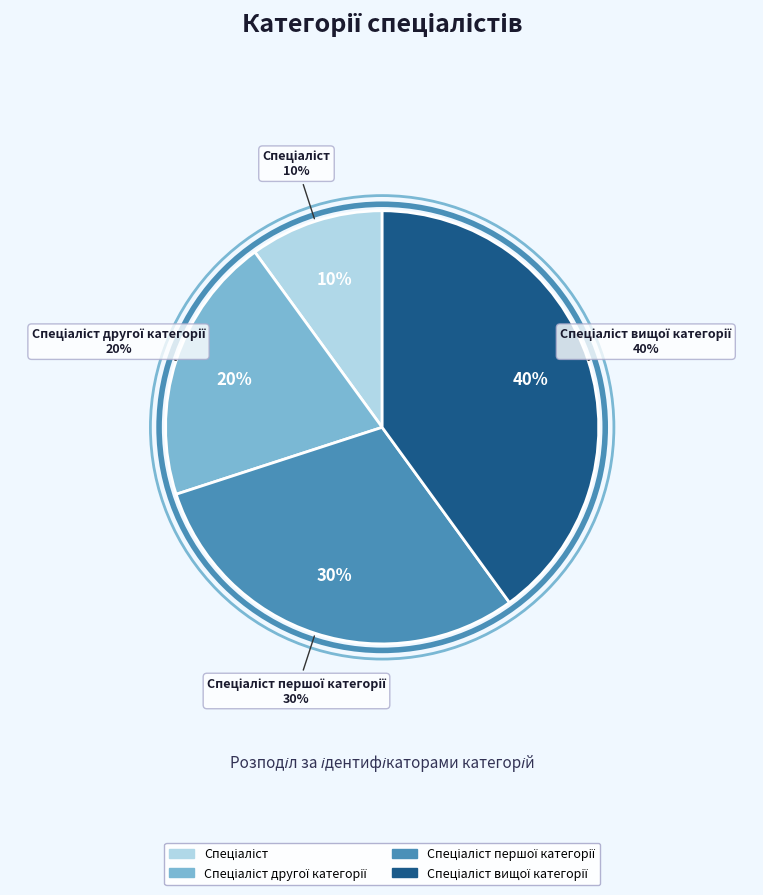

To the nearest percent, what percentage of the pie is Спеціаліст вищої категорії?

40%